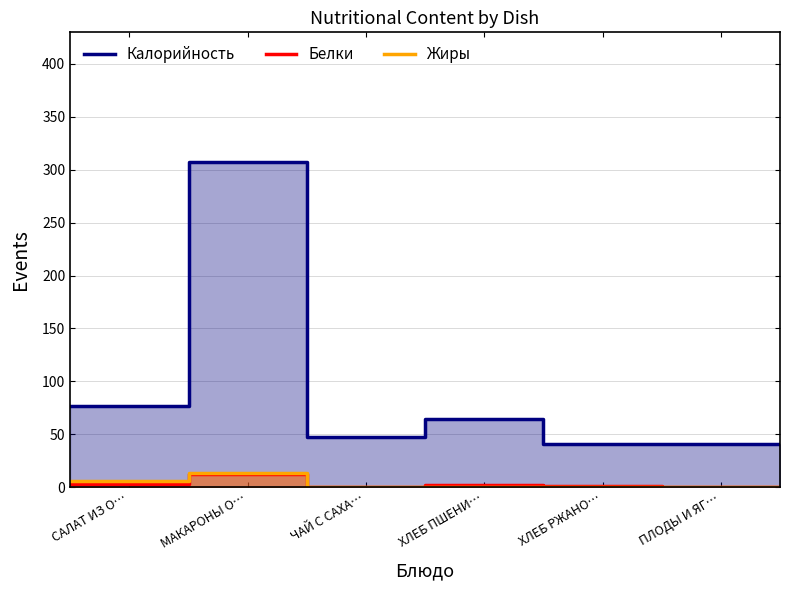

How many values in Белки are above zero?

4